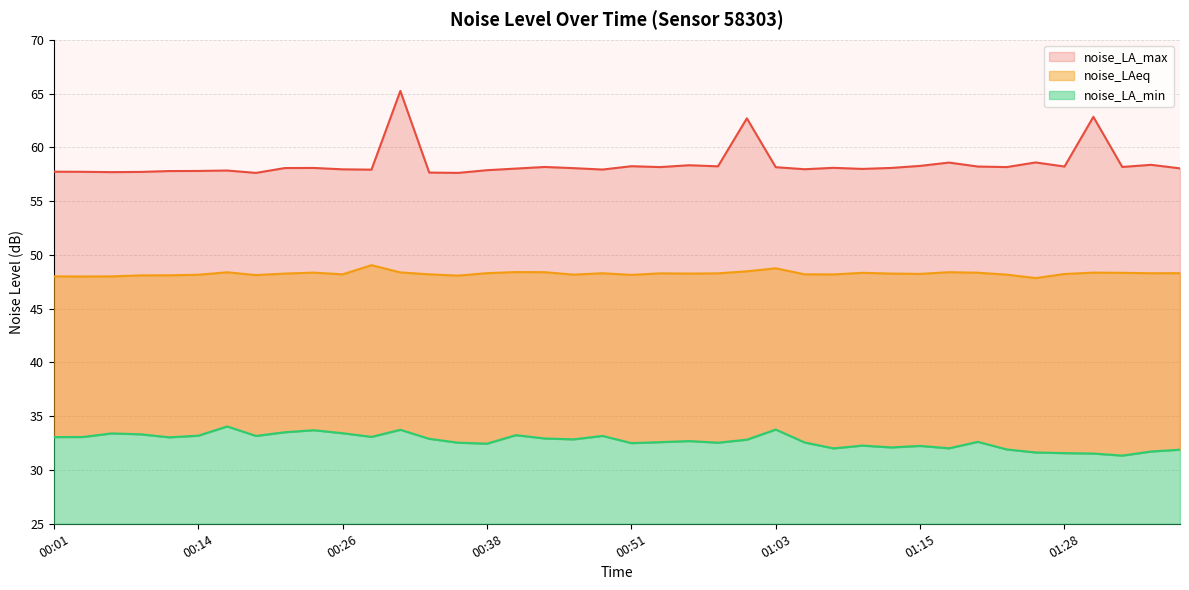

What is the label of the 33rd point from the left?

01:20